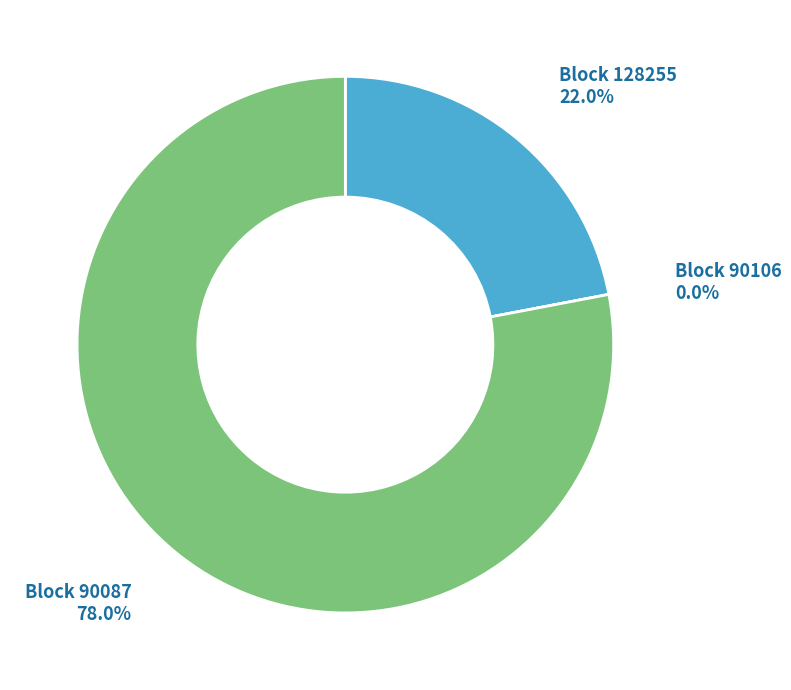

True or false: 90087 accounts for 78% of the total.

True